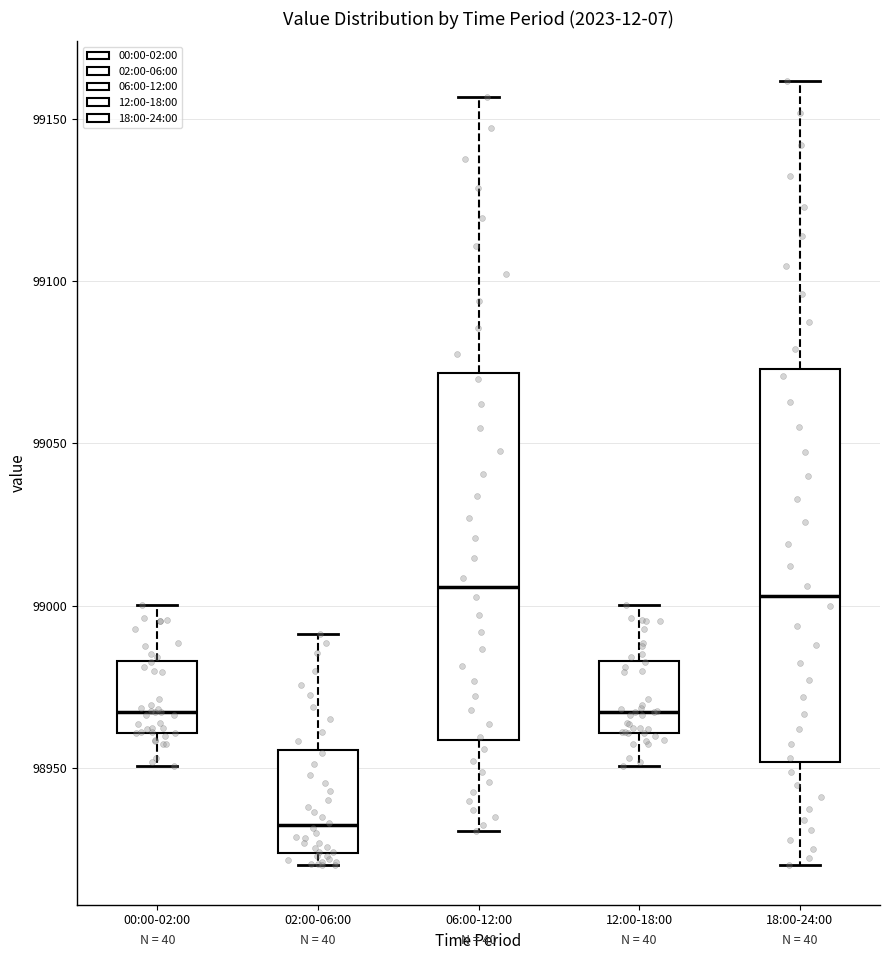

Comparing the boxes themselves (not the whiskers), which one is the tallest?

18:00-24:00